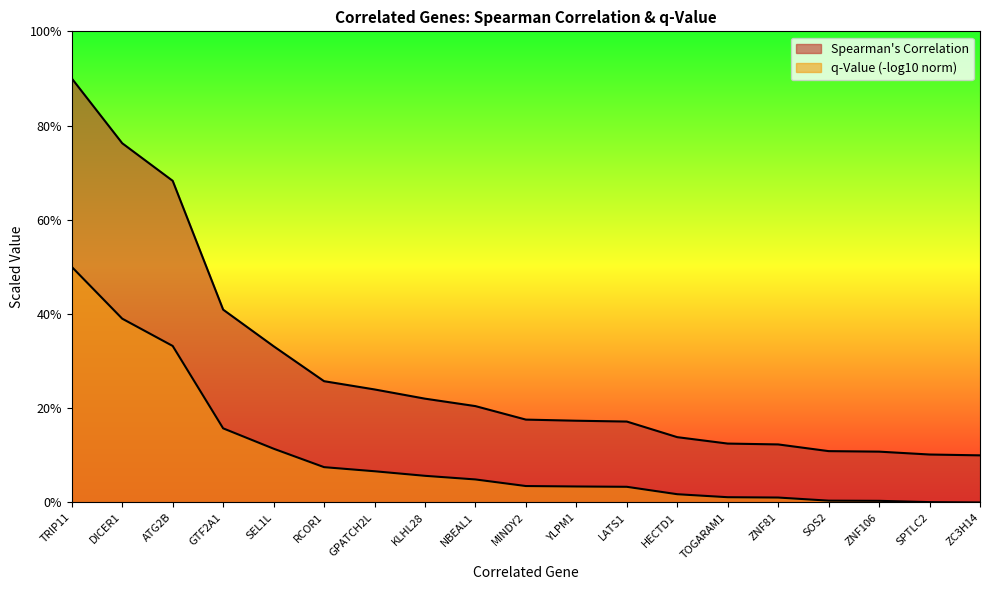

At which category does the chart reach its minimum across all series?

ZC3H14